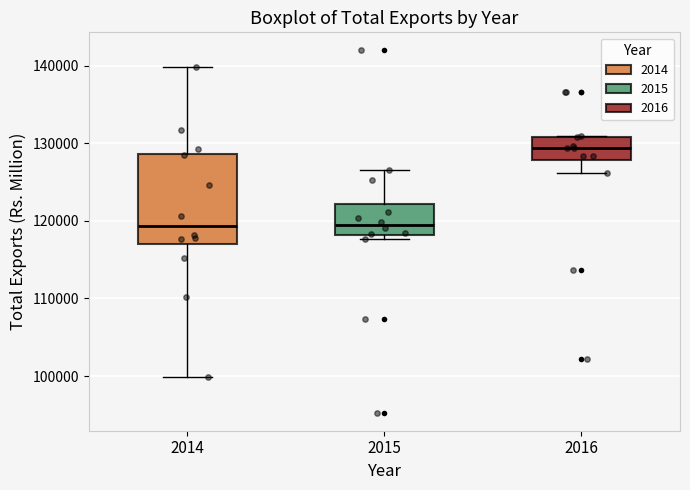

Which box's median line is the highest?

2016